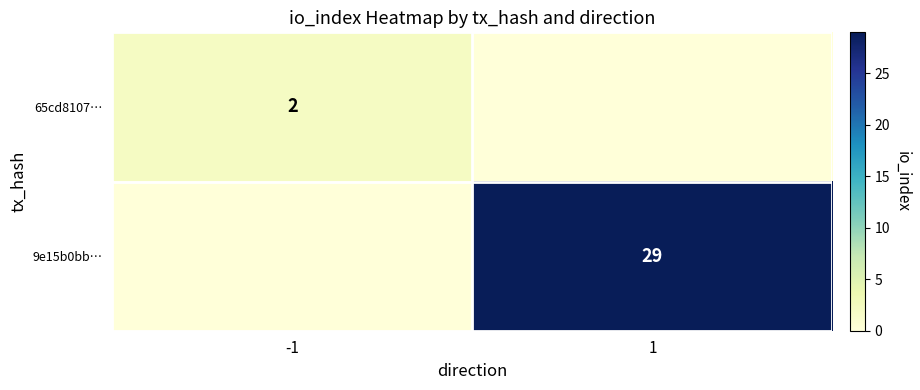

True or false: 9e15b0bb… has a value of 12 at 1.

False